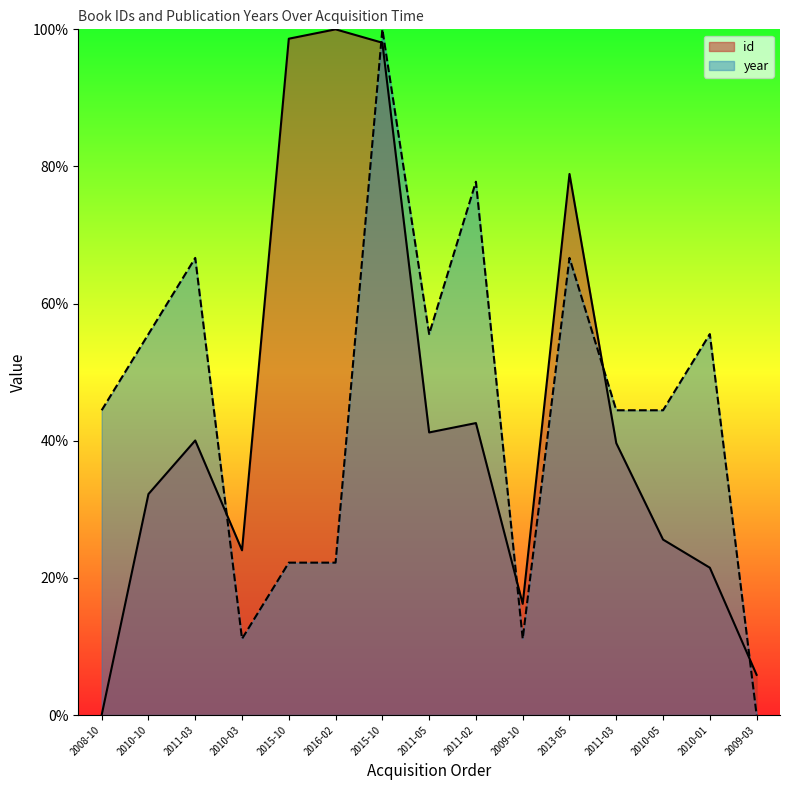

Reading left to right, transcribe all the data shown in this chart.

id: 2008-10=0.0	2010-10=32.2	2011-03=40.0	2010-03=24.0	2015-10=98.6	2016-02=100.0	2015-10=98.0	2011-05=41.2	2011-02=42.6	2009-10=16.2	2013-05=78.9	2011-03=39.6	2010-05=25.6	2010-01=21.5	2009-03=5.9
year: 2008-10=44.4	2010-10=55.6	2011-03=66.7	2010-03=11.1	2015-10=22.2	2016-02=22.2	2015-10=100.0	2011-05=55.6	2011-02=77.8	2009-10=11.1	2013-05=66.7	2011-03=44.4	2010-05=44.4	2010-01=55.6	2009-03=0.0